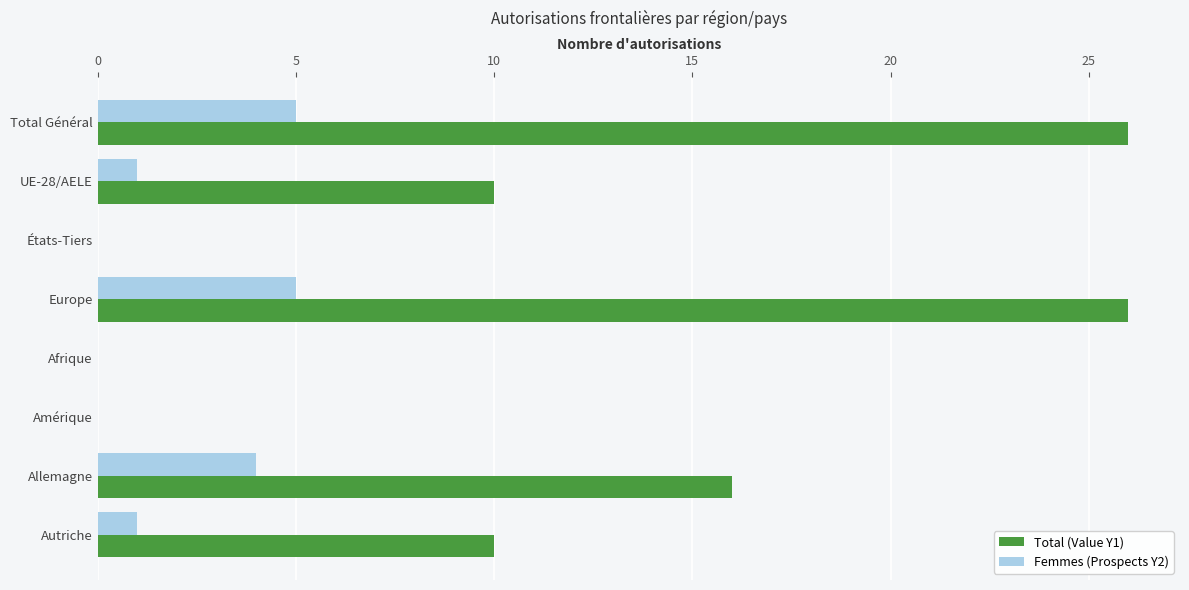

What is the sum of all Femmes (Prospects Y2) values?

16